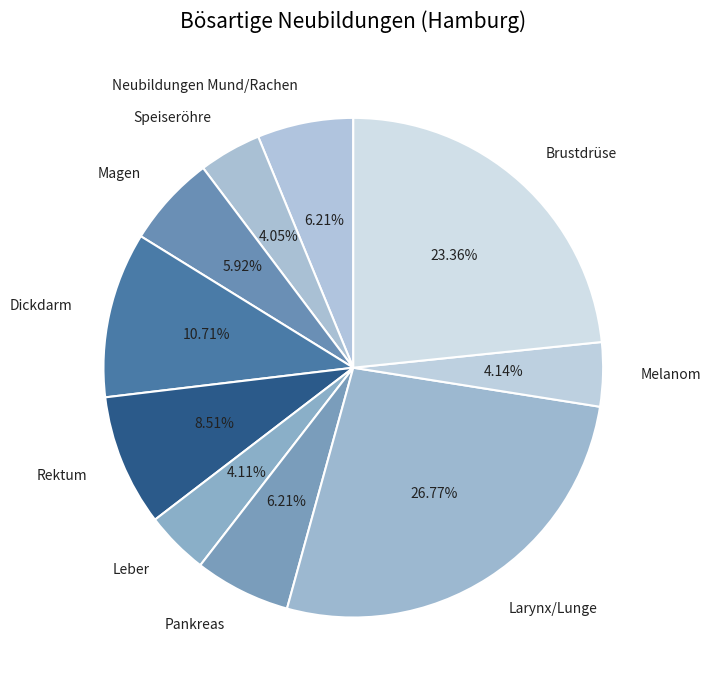

What is the ratio of the value at Larynx/Lunge to the value at Neubildungen Mund/Rachen?

4.3